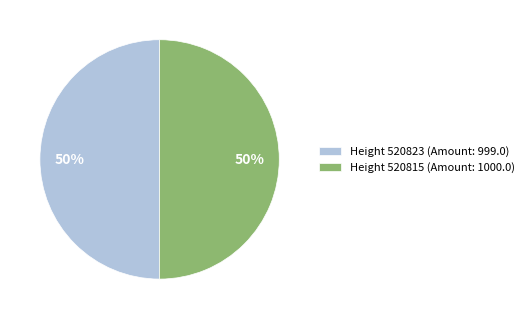

Is the sum of Height 520815 (Amount: 1000.0) and Height 520823 (Amount: 999.0) greater than half?

Yes